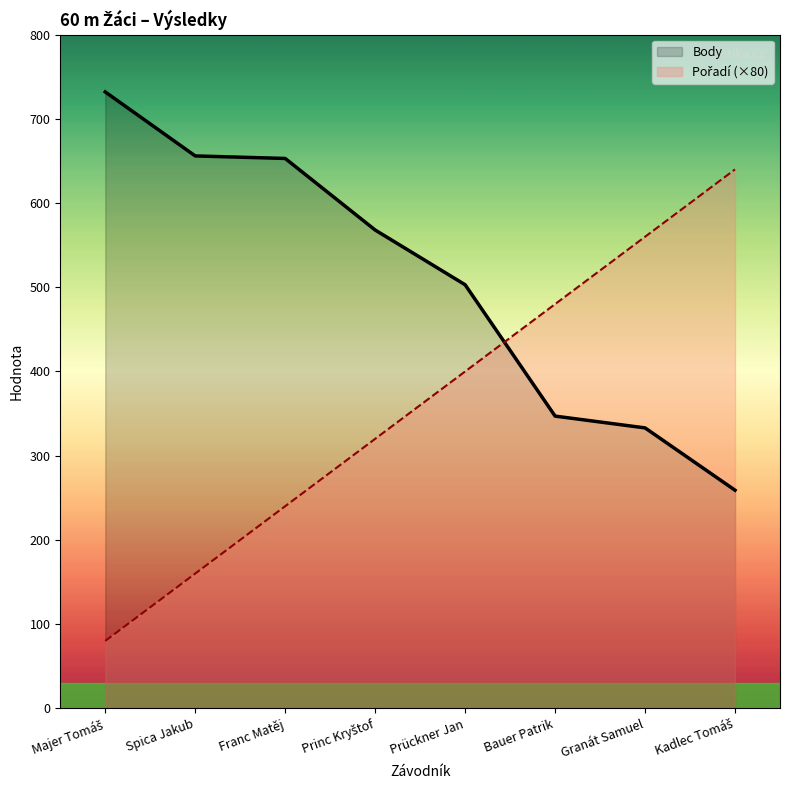

How many values in the Pořadí series exceed 400?

3